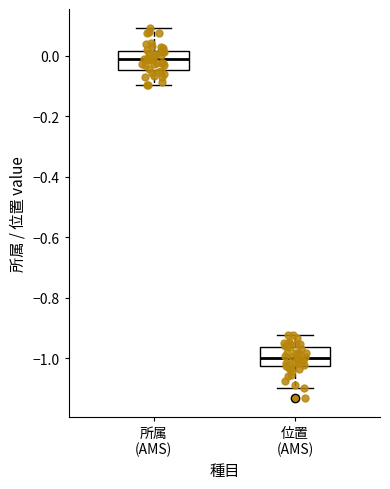

Reading left to right, read every box against the y-axis: the position of its median line, the range the box covers, and the ends of its whiskers. The values are not printed on the chart, so give them approximately, as read against the axis.

所属 (AMS): median -0.02, box -0.04 to 0.02, whiskers -0.10 to 0.10
位置 (AMS): median -1.00, box -1.02 to -0.96, whiskers -1.10 to -0.92